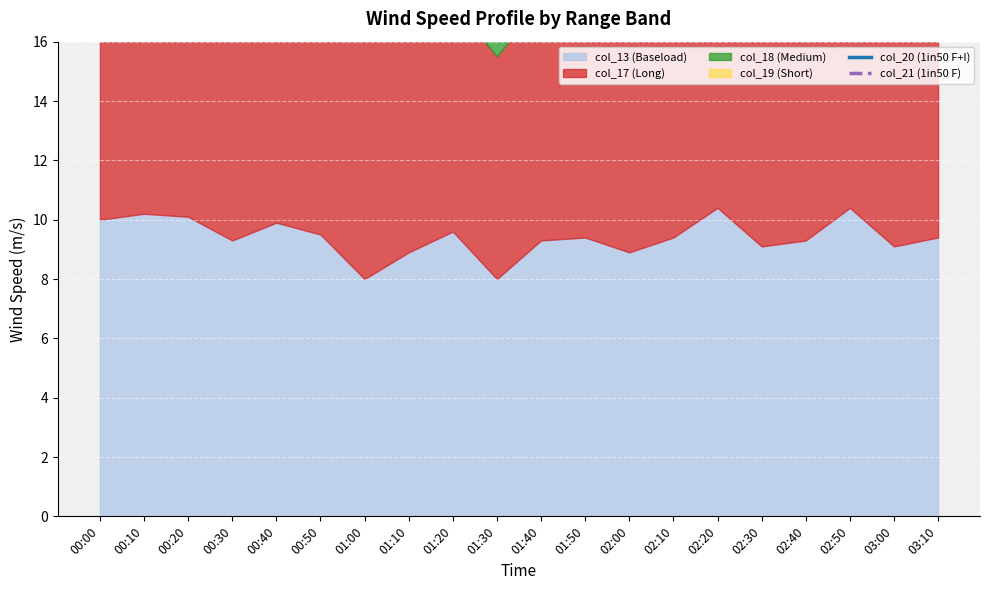

How many data points in col_21 (1in50 F) are less than 27?

9